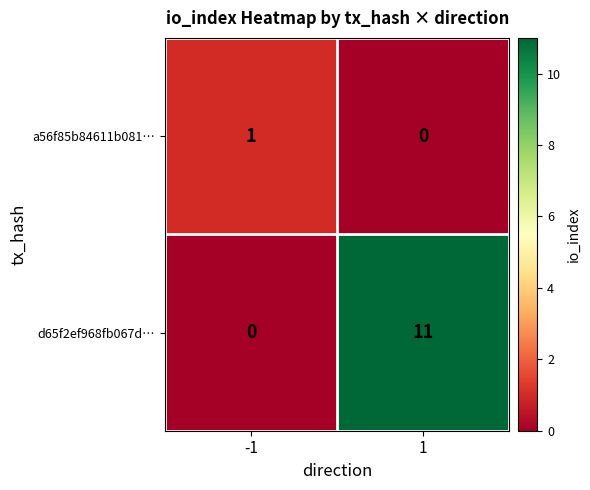

Is it true that d65f2ef968fb067d… equals 11 at 1?

True